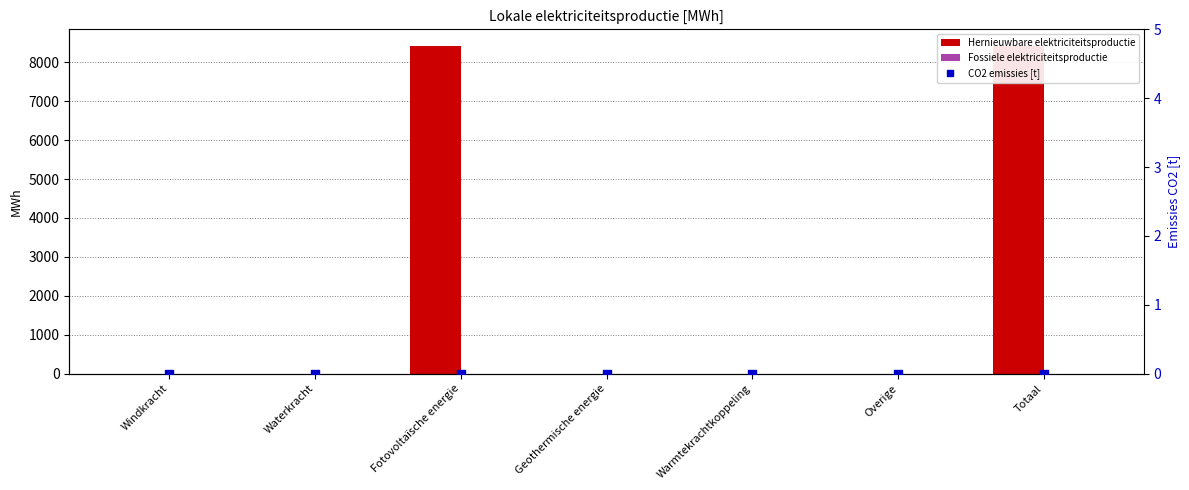

What is the total value across all series at Fotovoltaïsche energie?

8424.8